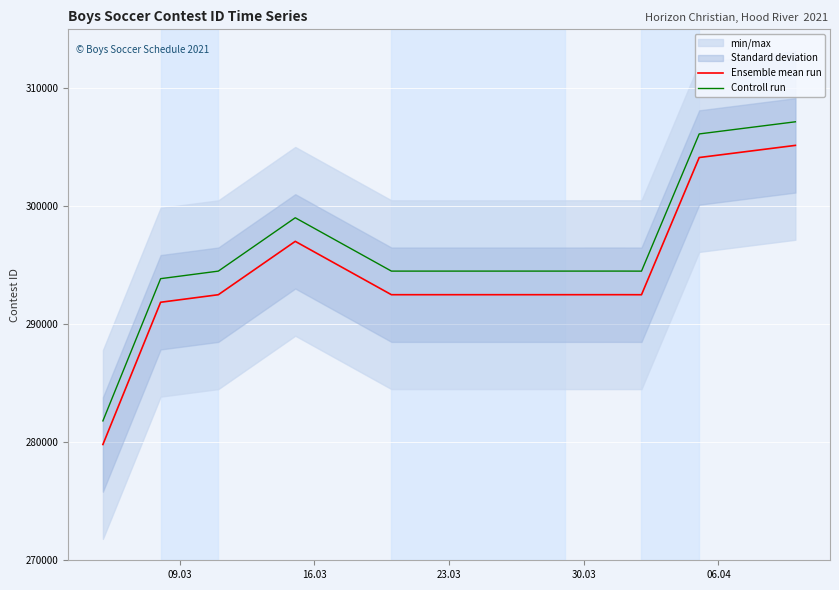

What is the maximum value for Controll run?

307164